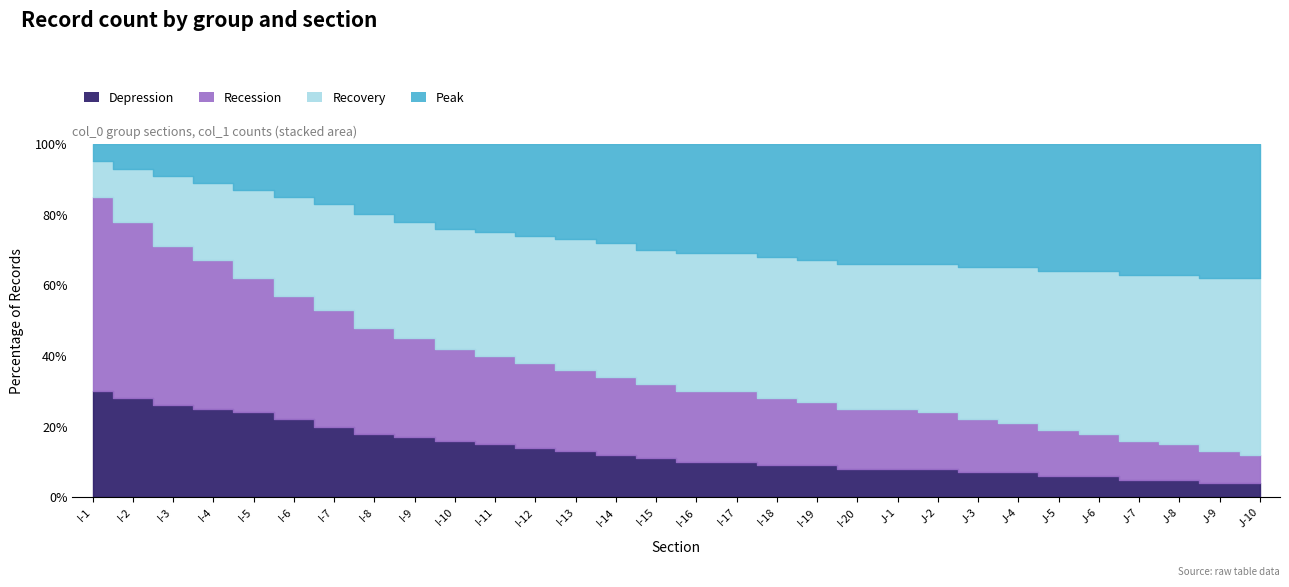

What is the sum of the Peak values at I-7 and J-5?

53.0